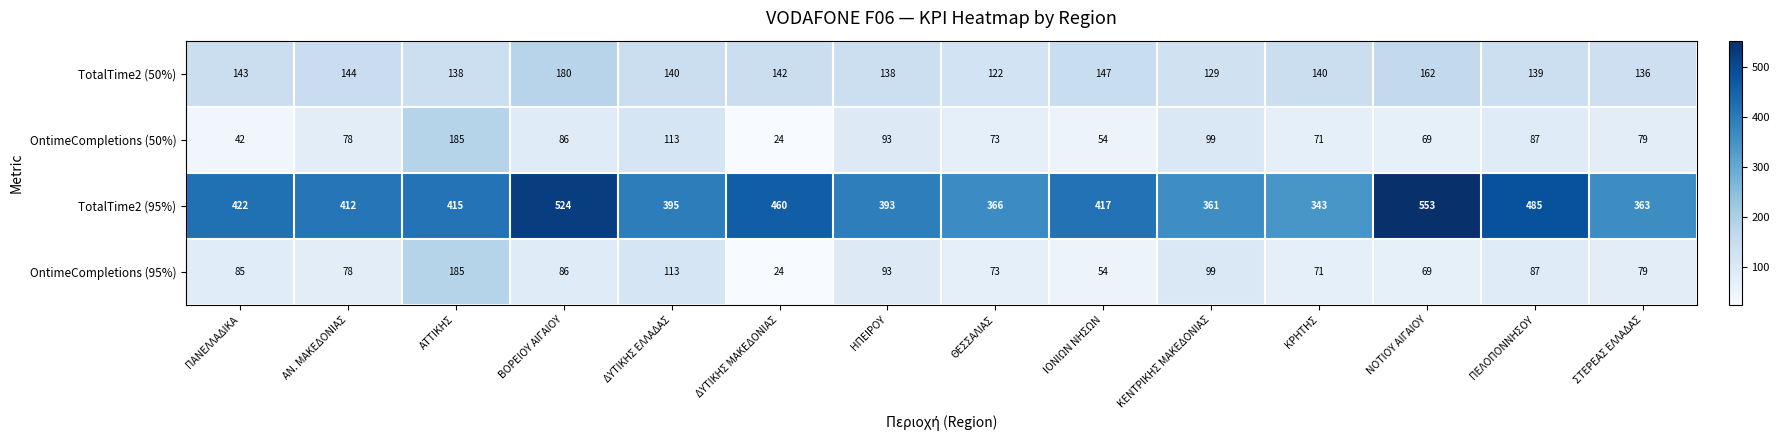

Which category has the lowest value across all series?

ΔΥΤΙΚΗΣ ΜΑΚΕΔΟΝΙΑΣ